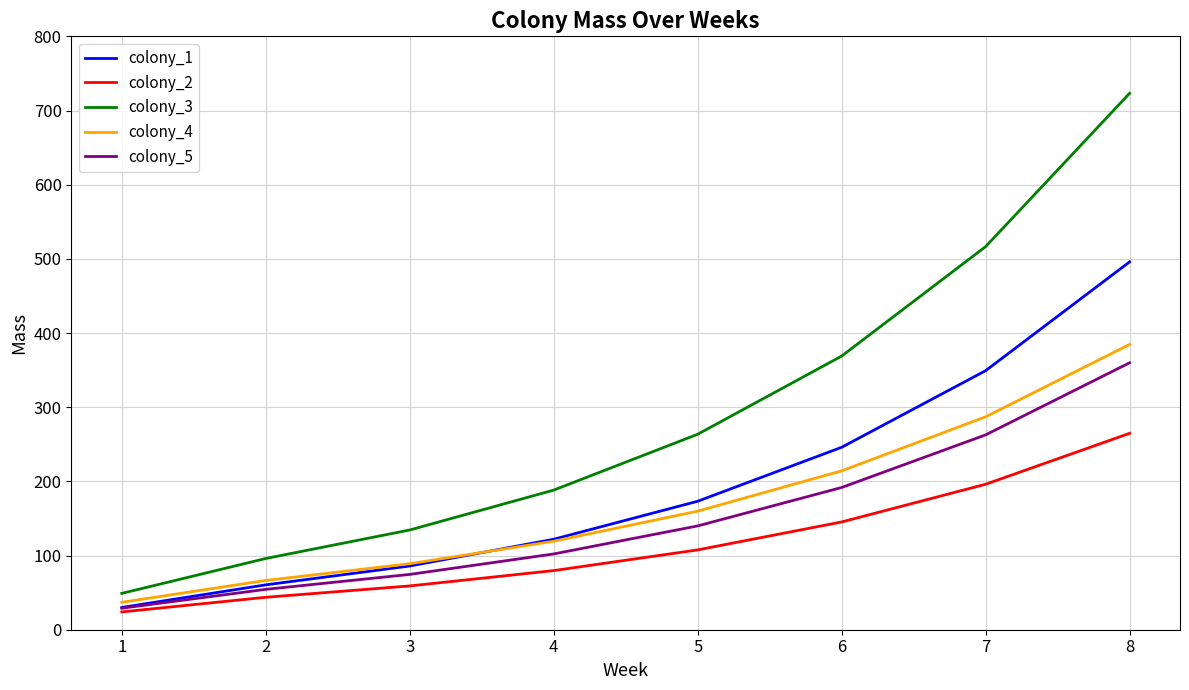

Between 5 and 7, which series saw the biggest shift?

colony_3